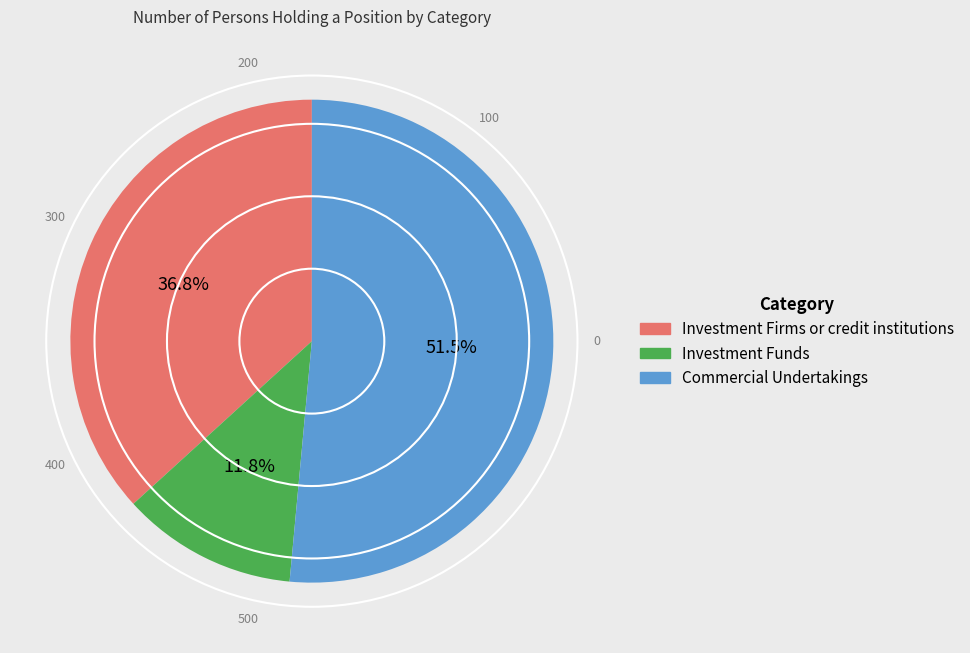

To the nearest percent, what is the difference between the Commercial Undertakings and Investment Funds slice percentages?

40%